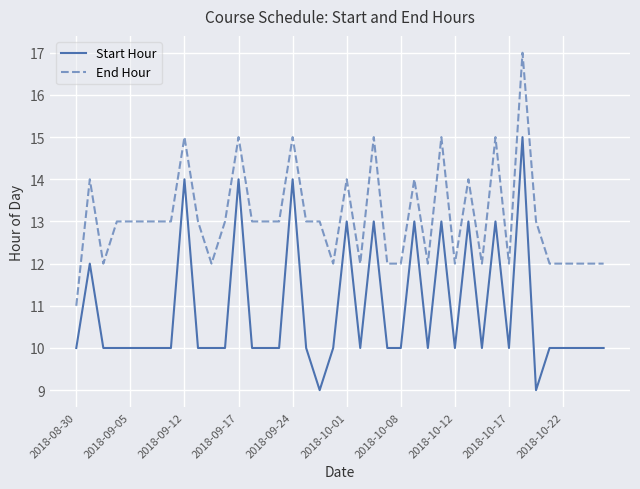

What is the minimum value shown in the chart?

9